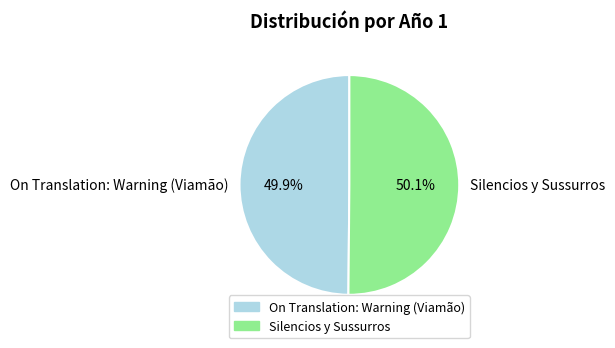

To the nearest percent, what is the combined percentage of On Translation: Warning (Viamão) and Silencios y Sussurros?

100%